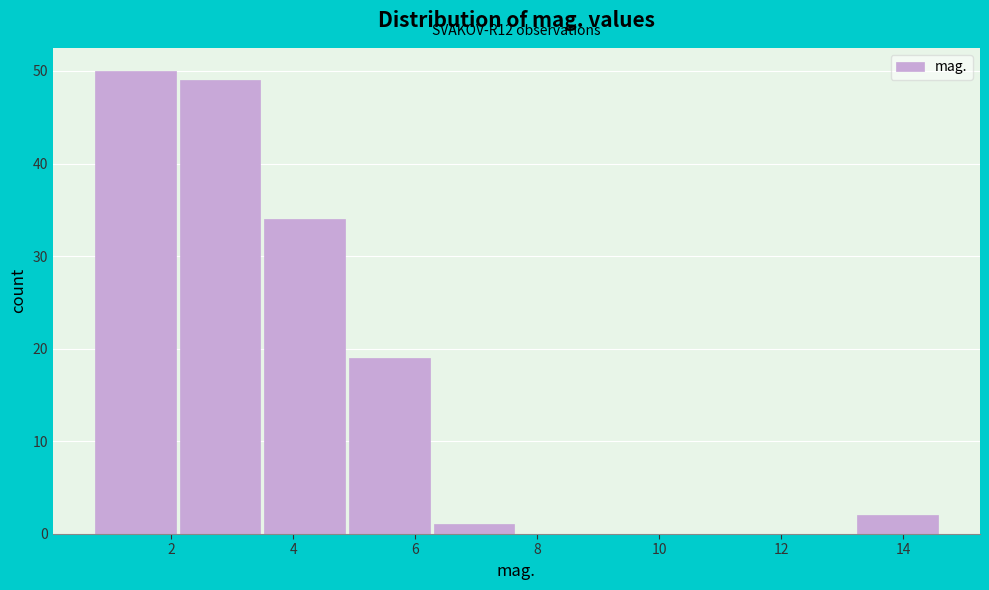

Over which range of the x-axis is the bar tallest?

0.8 to 2.2